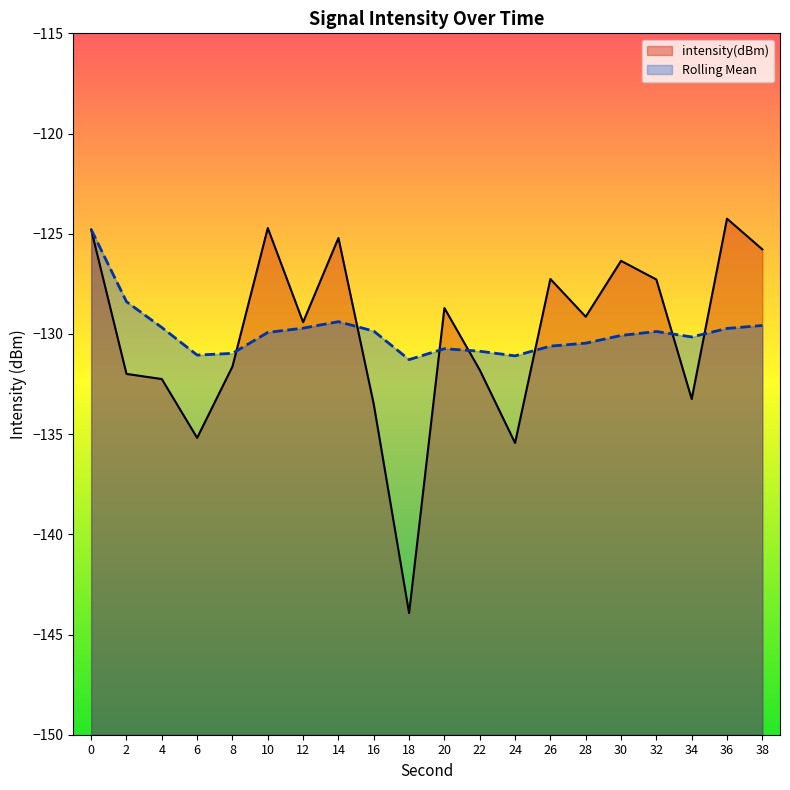

Which category has the lowest value in the intensity(dBm) series?

18